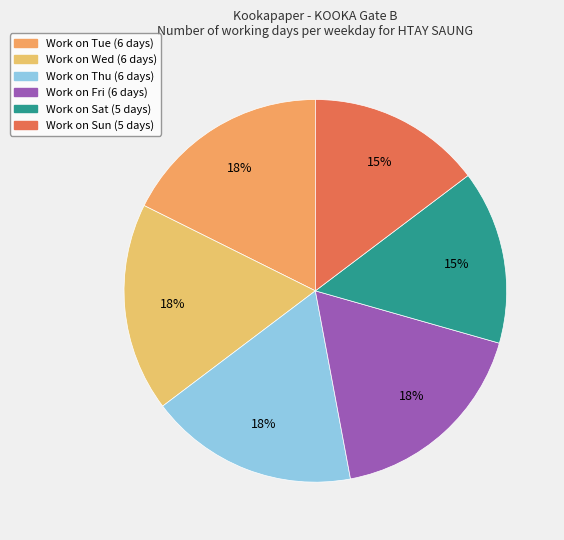

Count the number of slices in the pie.

6